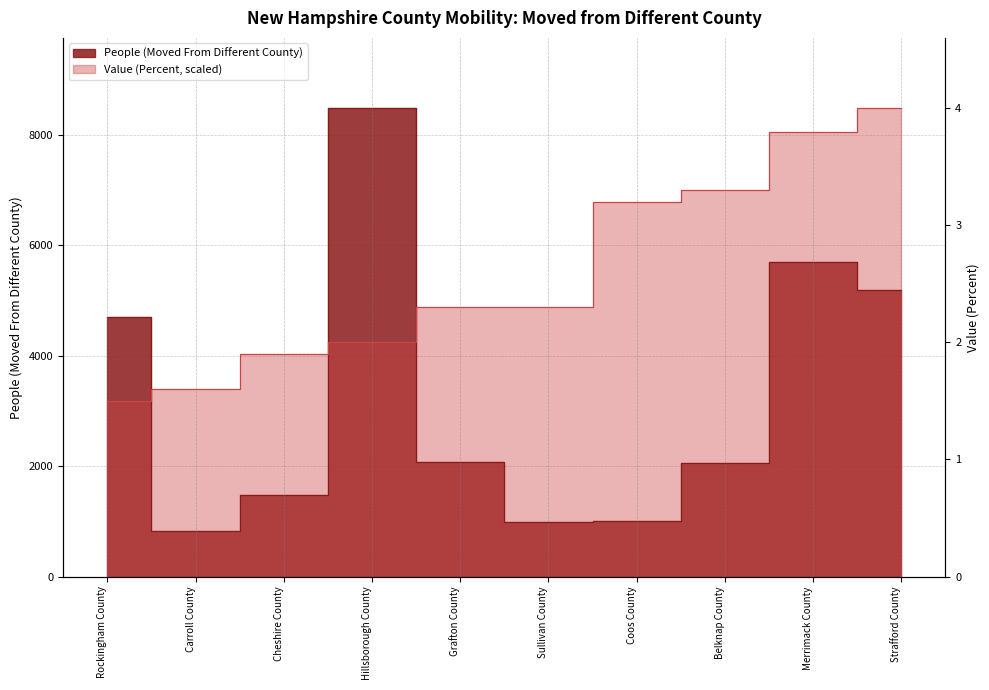

Reading right to left, extract all data points from this chart.

People (Moved From Different County): Strafford County=5189.0	Merrimack County=5702.0	Belknap County=2052.0	Coos County=1001.0	Sullivan County=997.0	Grafton County=2076.0	Hillsborough County=8487.0	Cheshire County=1475.0	Carroll County=817.0	Rockingham County=4708.0
Value (Percent): Strafford County=8487.0	Merrimack County=8062.6	Belknap County=7001.8	Coos County=6789.6	Sullivan County=4880.0	Grafton County=4880.0	Hillsborough County=4243.5	Cheshire County=4031.3	Carroll County=3394.8	Rockingham County=3182.6